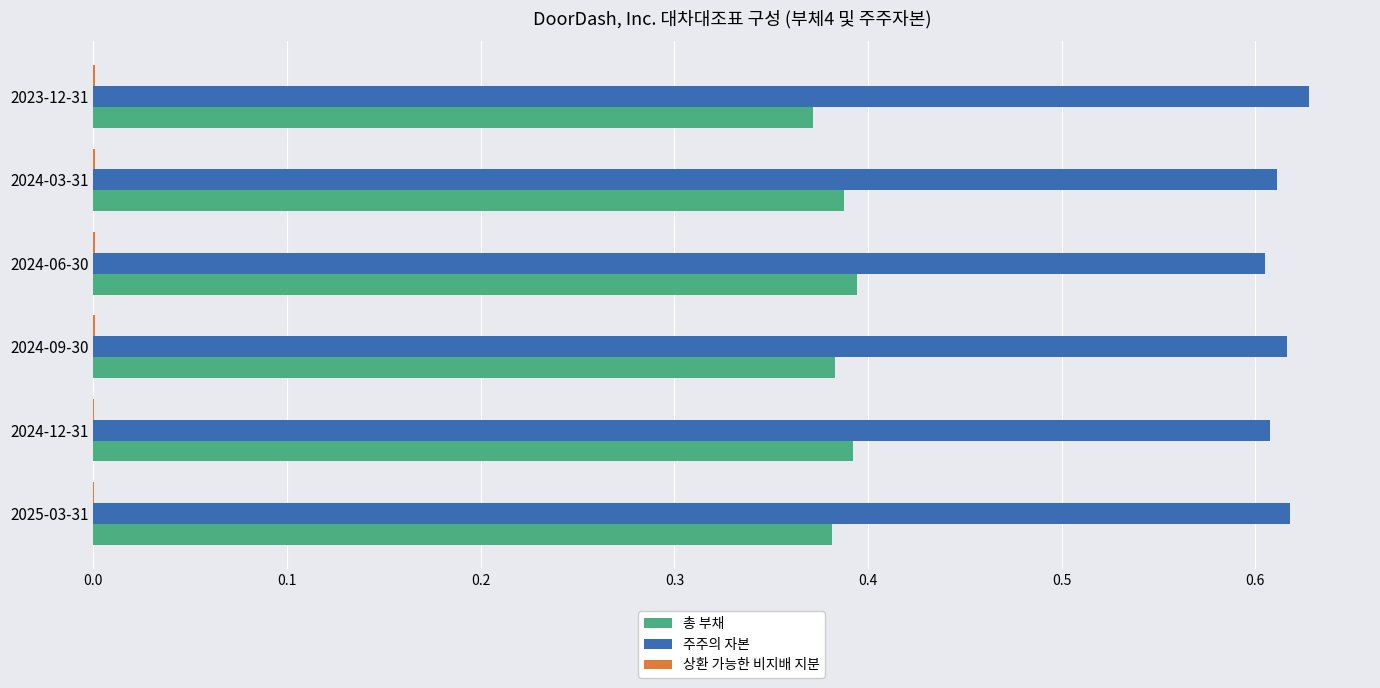

The 주주의 자본 series shows 0.6 at 2024-03-31. True or false?

True